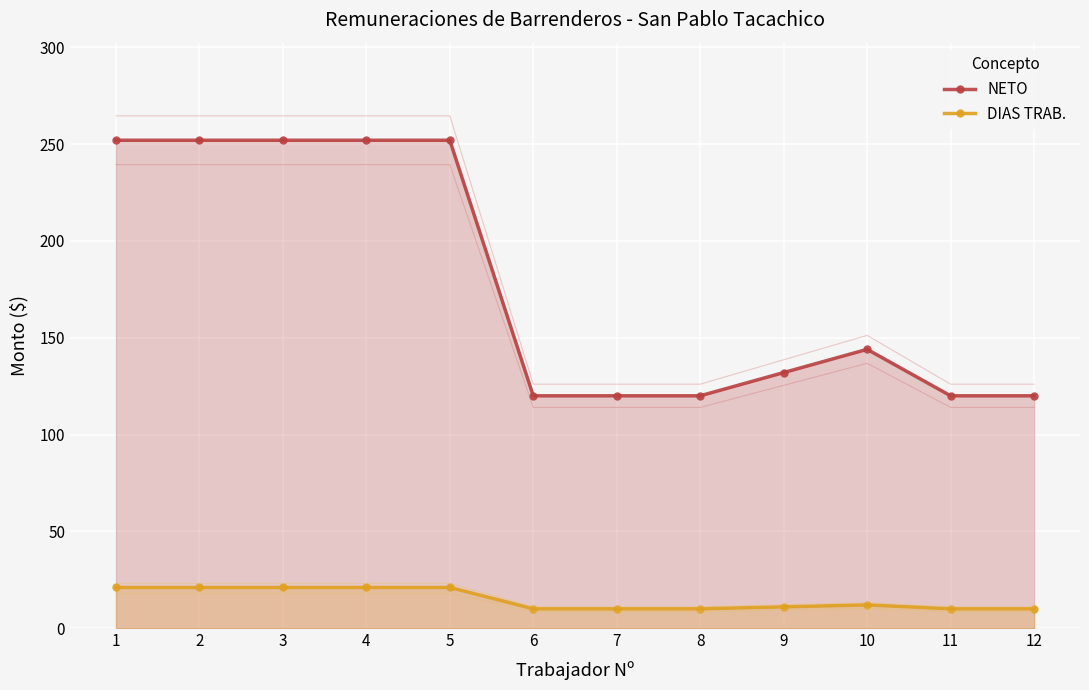

True or false: NETO and DIAS TRAB. cross at least once.

False